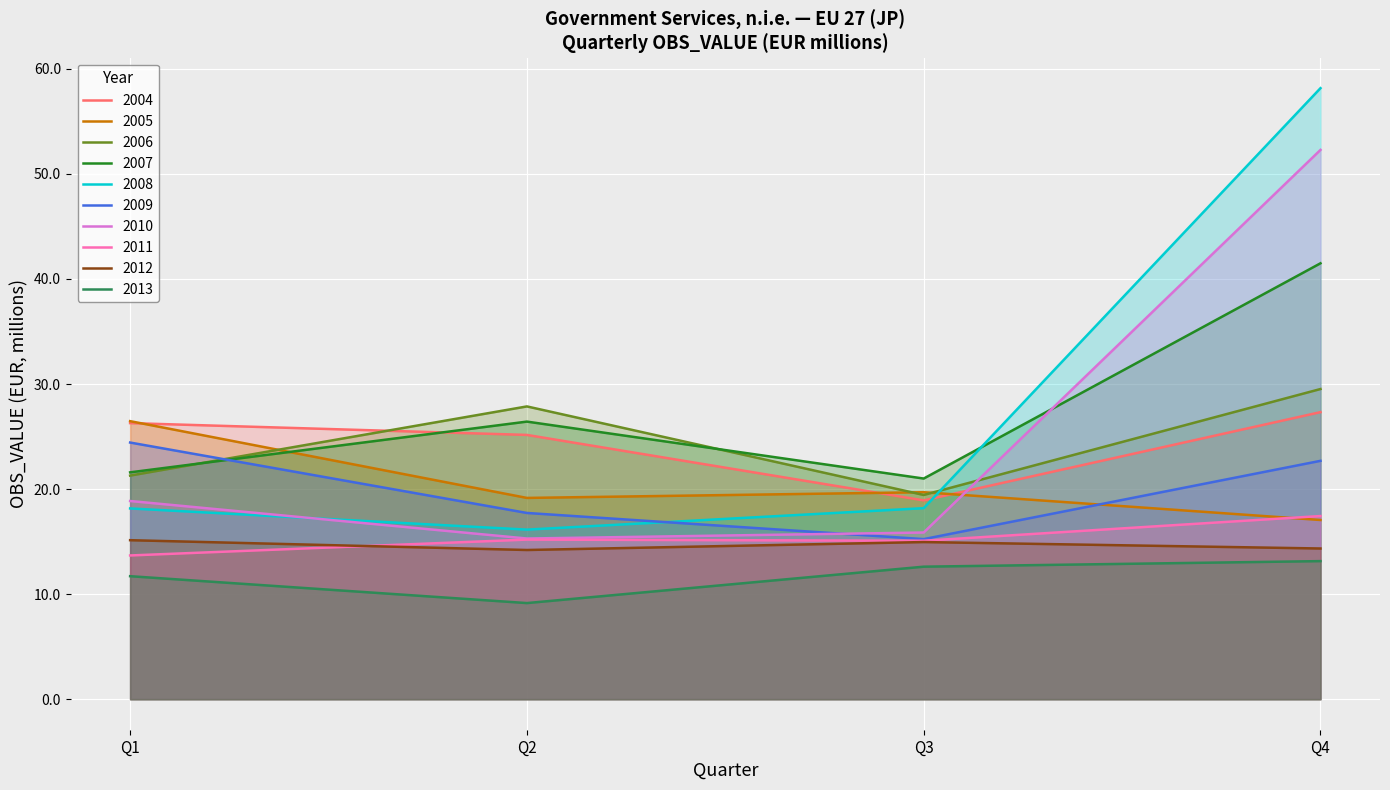

Rank the categories by value from lowest to highest.

2008-Q2, 2005-Q4, 2008-Q1, 2008-Q3, 2004-Q3, 2005-Q2, 2006-Q3, 2005-Q3, 2007-Q3, 2006-Q1, 2007-Q1, 2004-Q2, 2004-Q1, 2007-Q2, 2005-Q1, 2004-Q4, 2006-Q2, 2006-Q4, 2007-Q4, 2008-Q4